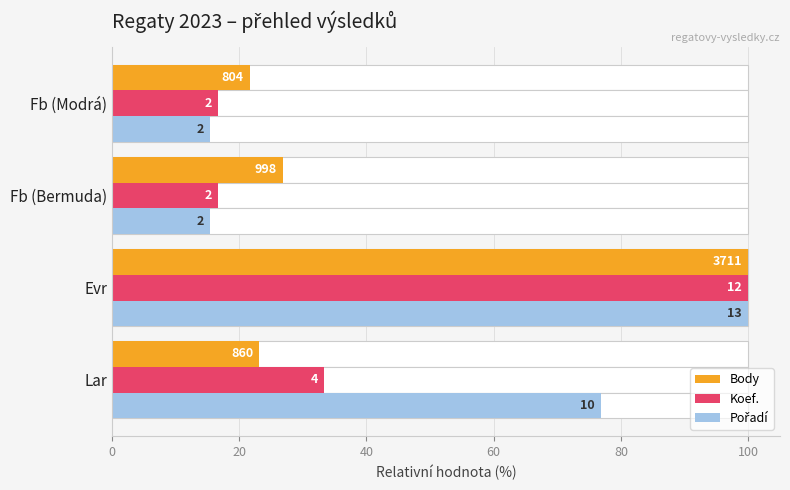

Are the bars horizontal?

Yes